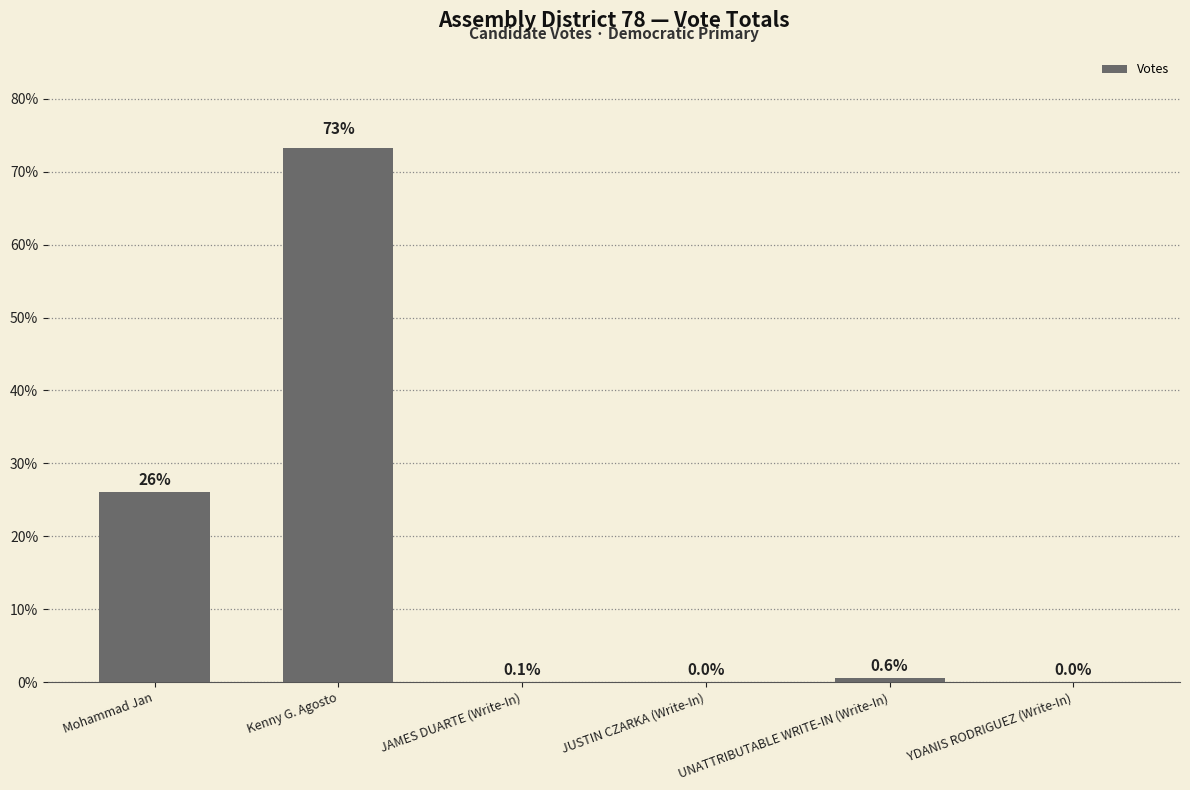

Is it true that the value at Kenny G. Agosto is 44.4?

False